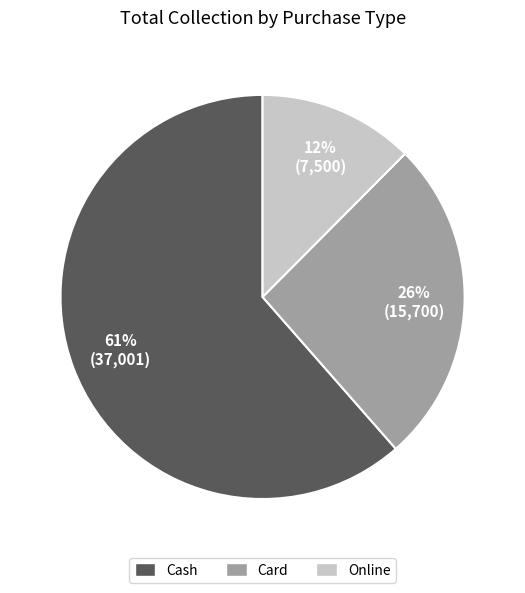

How many segments does this pie chart have?

3